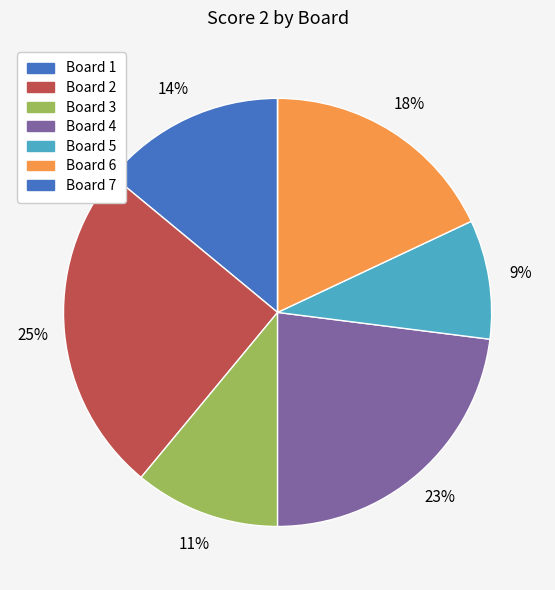

How many segments does this pie chart have?

7